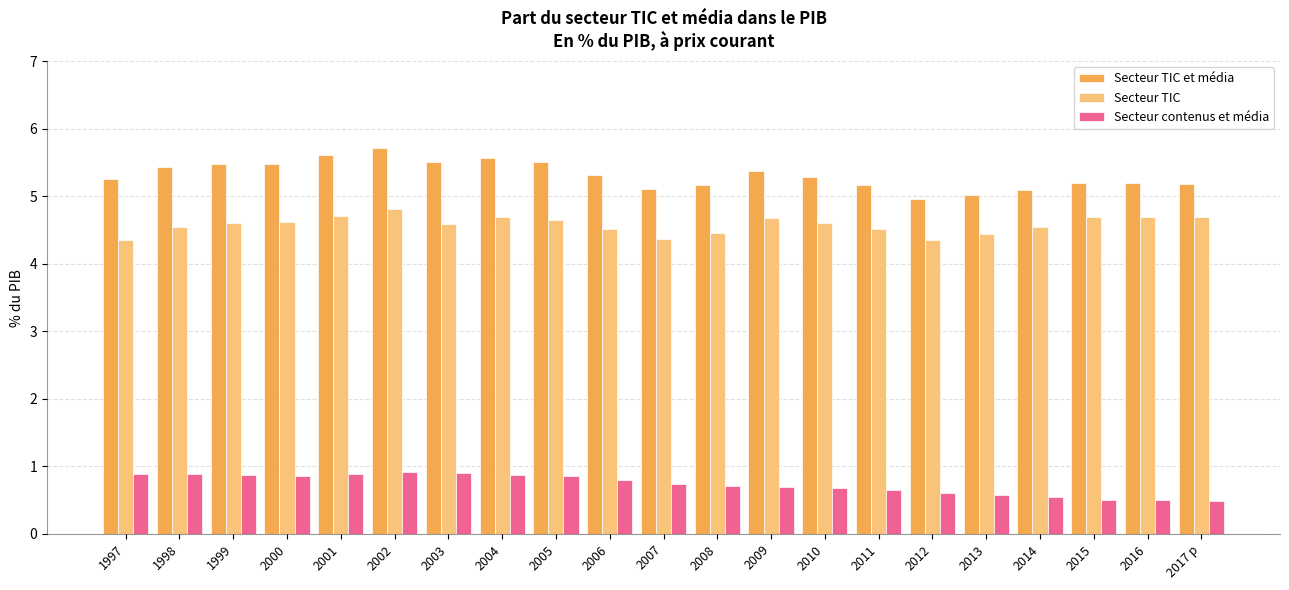

What is the highest value of the Secteur TIC series?

4.8